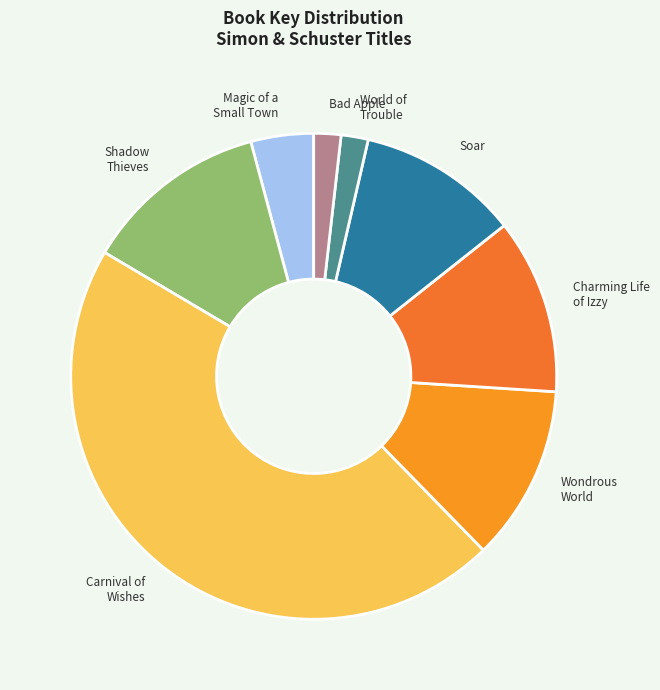

What is the smallest slice in the pie chart?

Bad Apple